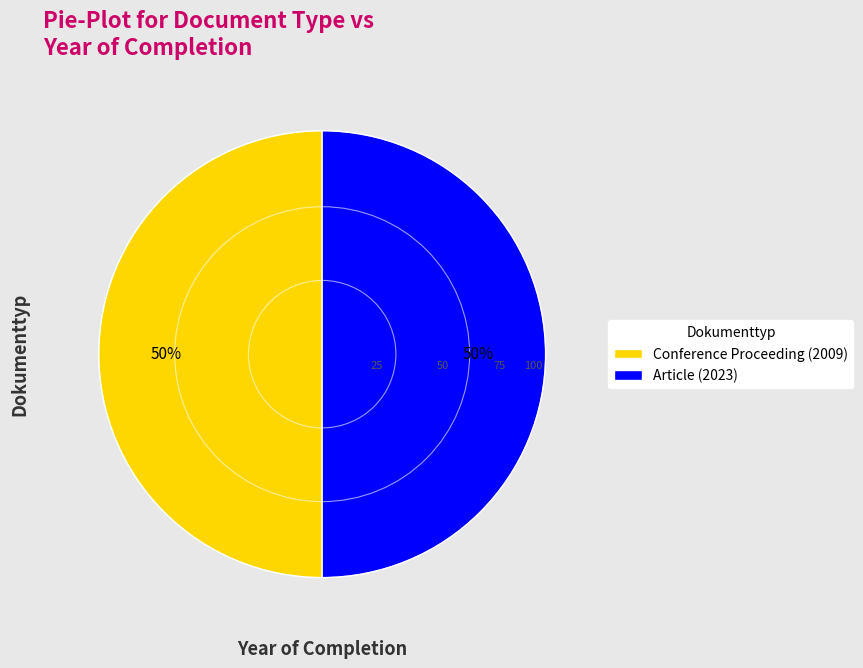

To the nearest percent, what percentage of the pie is Conference Proceeding (2009)?

50%